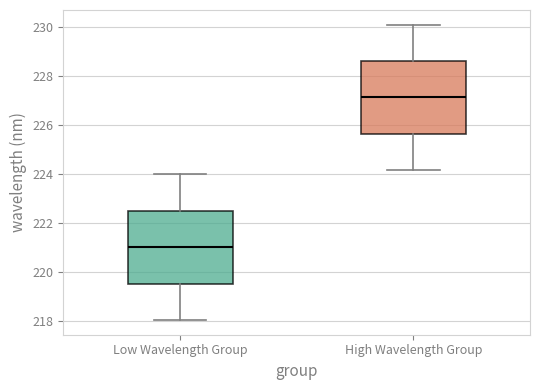

Reading left to right, read every box against the y-axis: the position of its median line, the range the box covers, and the ends of its whiskers. The values are not printed on the chart, so give them approximately, as read against the axis.

Low Wavelength Group: median 221.0, box 219.6 to 222.6, whiskers 218.0 to 224.0
High Wavelength Group: median 227.2, box 225.6 to 228.6, whiskers 224.2 to 230.0